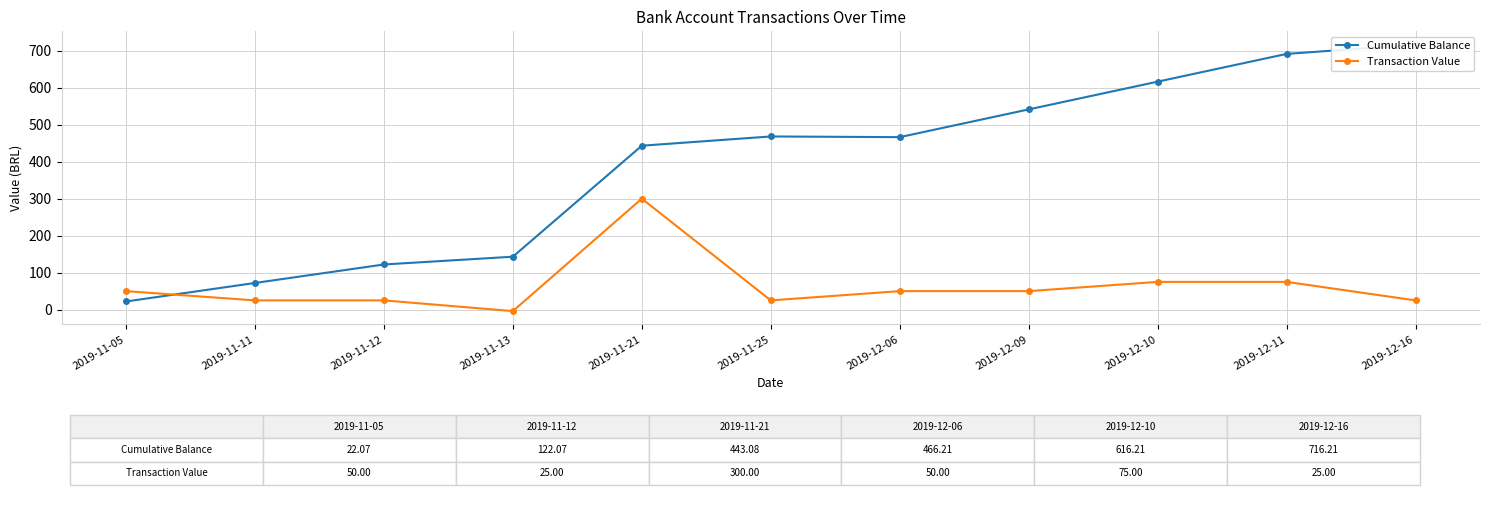

In Transaction Value, how many points are higher than both neighbors (excluding endpoints)?

1